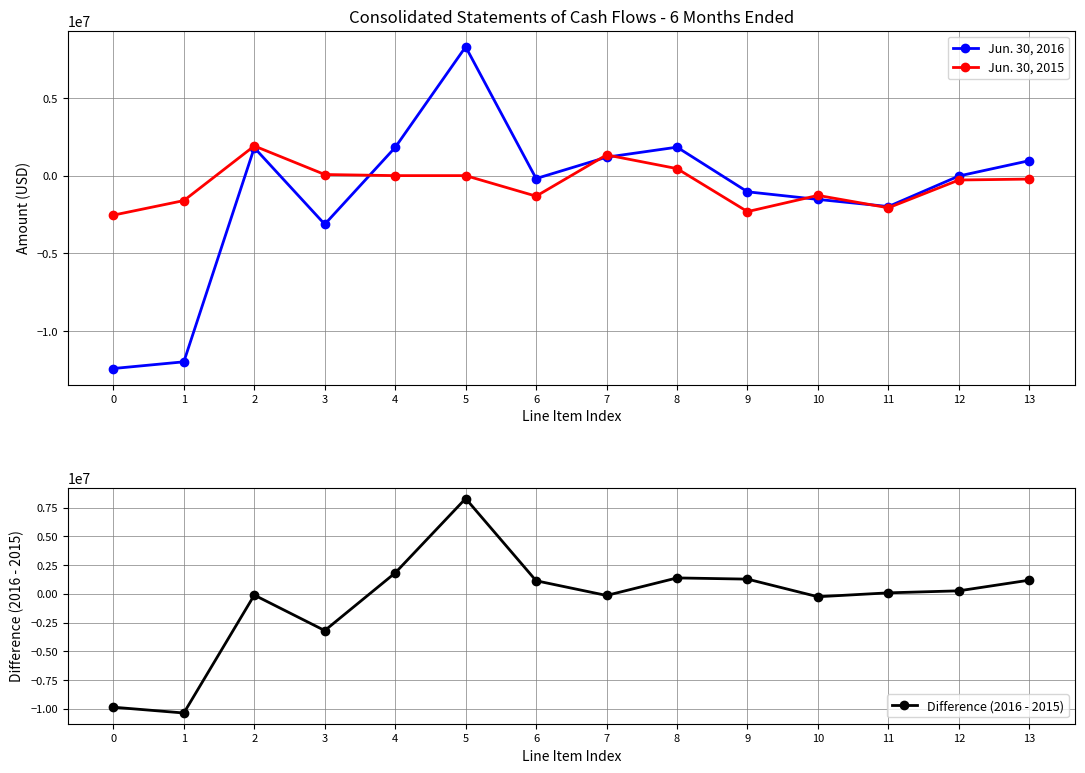

Which series has the widest spread of values?

Jun. 30, 2016